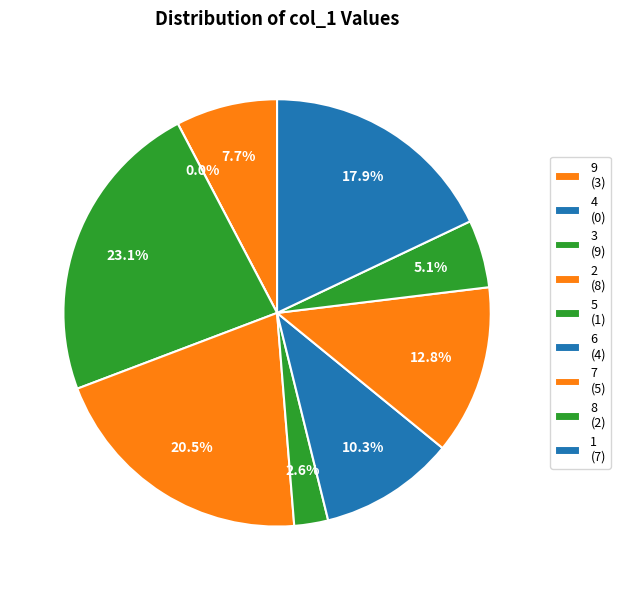

The 5 slice represents 25% of the pie. True or false?

False